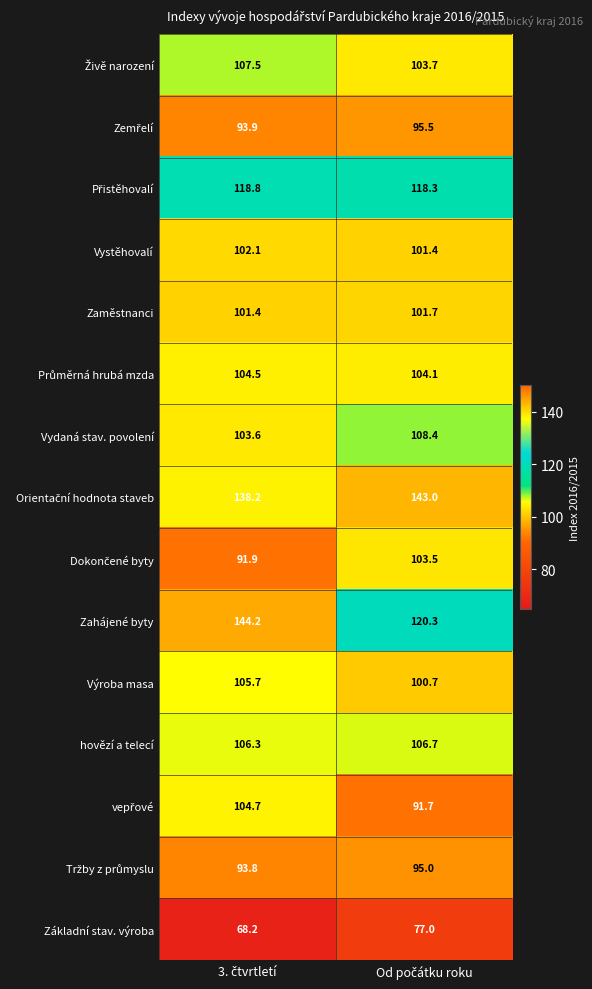

Which series has the widest spread of values?

Zahájené byty